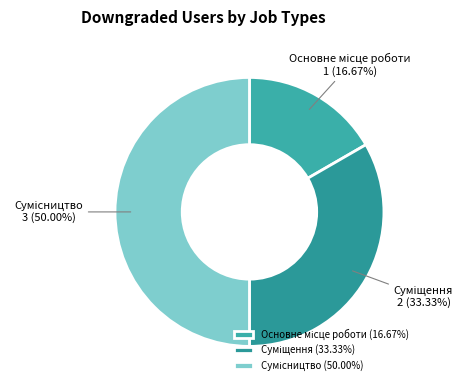

How many slices are in this pie chart?

3